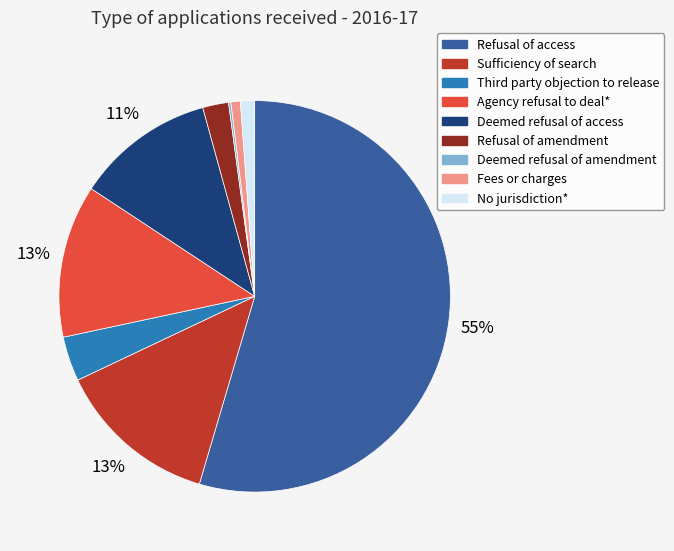

What is the largest slice in the pie chart?

Refusal of access